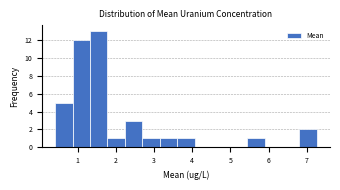

Over which range of the x-axis is the bar tallest?

1.3 to 1.8